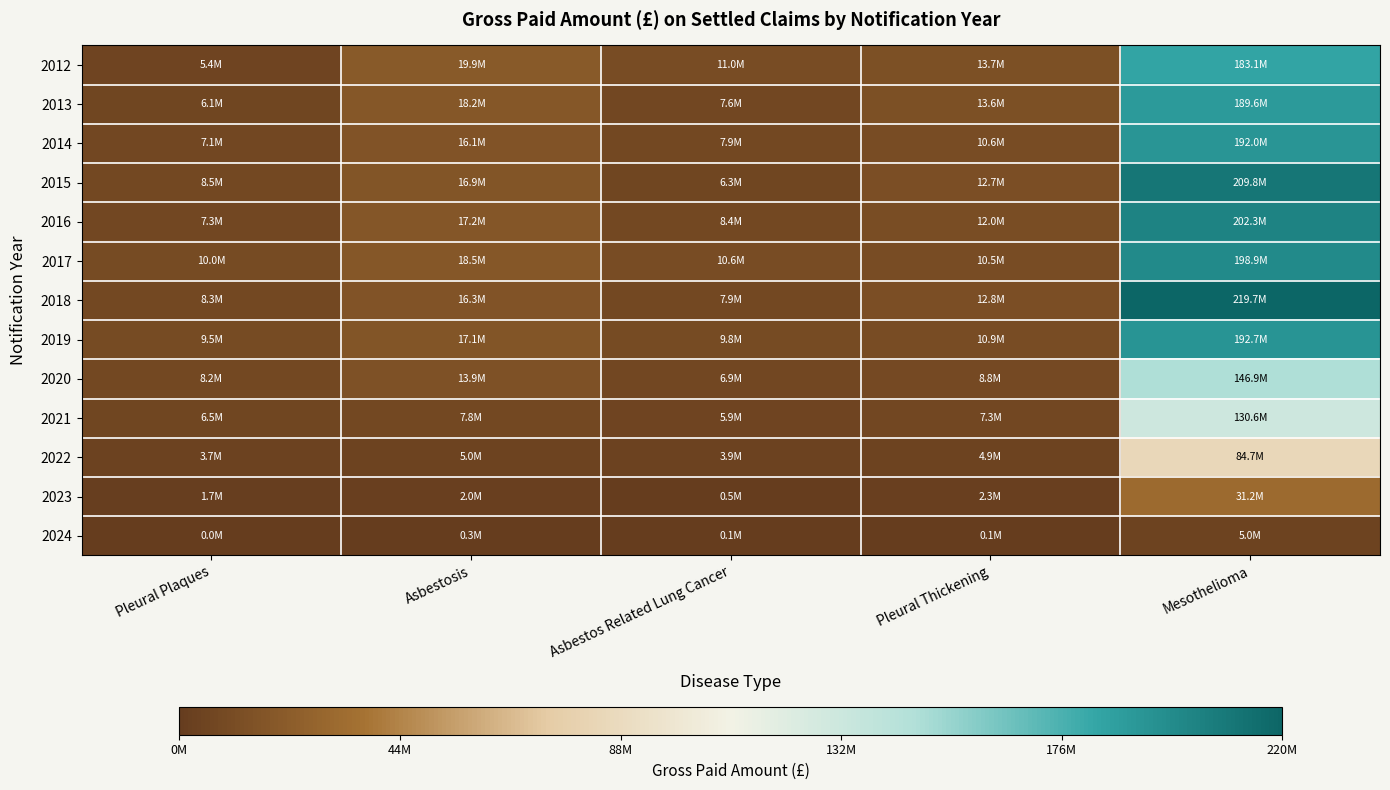

Which has a higher value, Pleural Thickening or Asbestos Related Lung Cancer?

Pleural Thickening